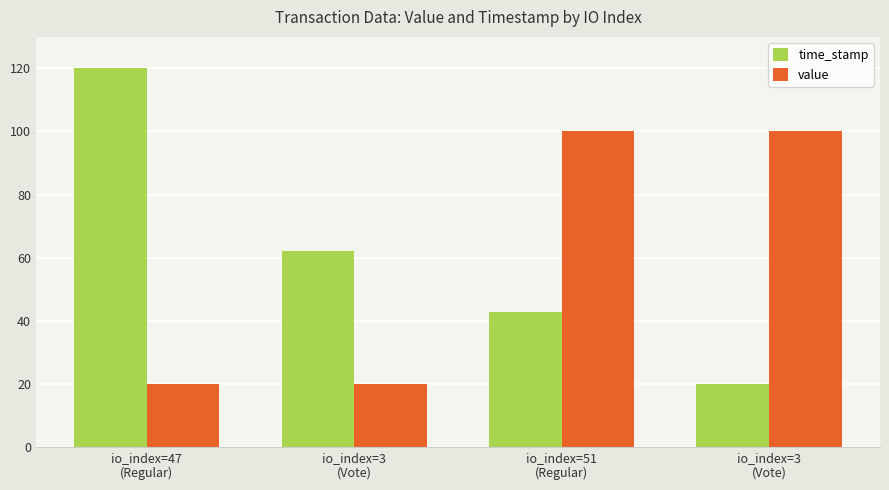

How many categories are shown in the chart?

4